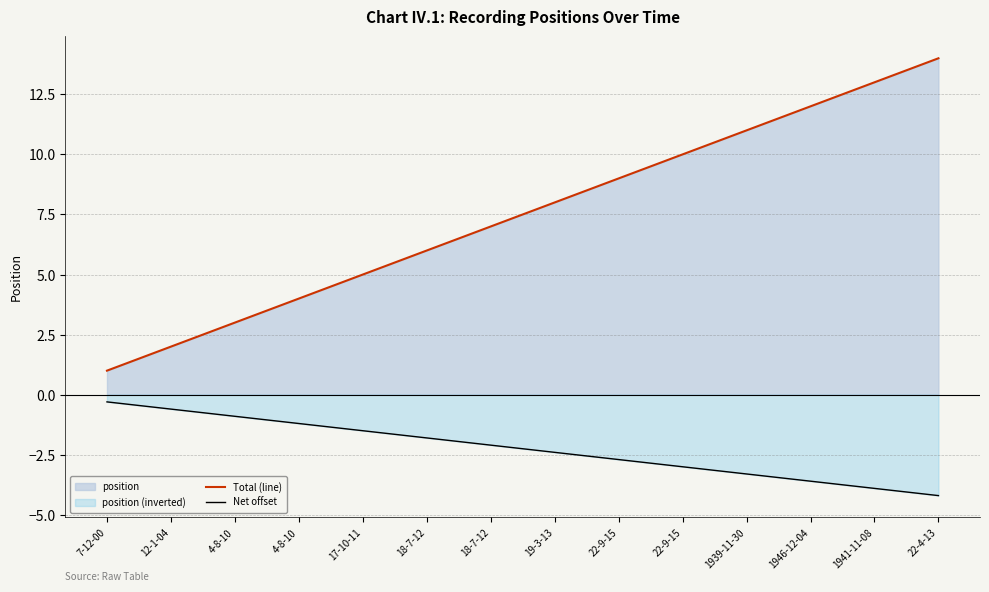

Between 22-9-15 and 17-10-11, which is larger?

22-9-15